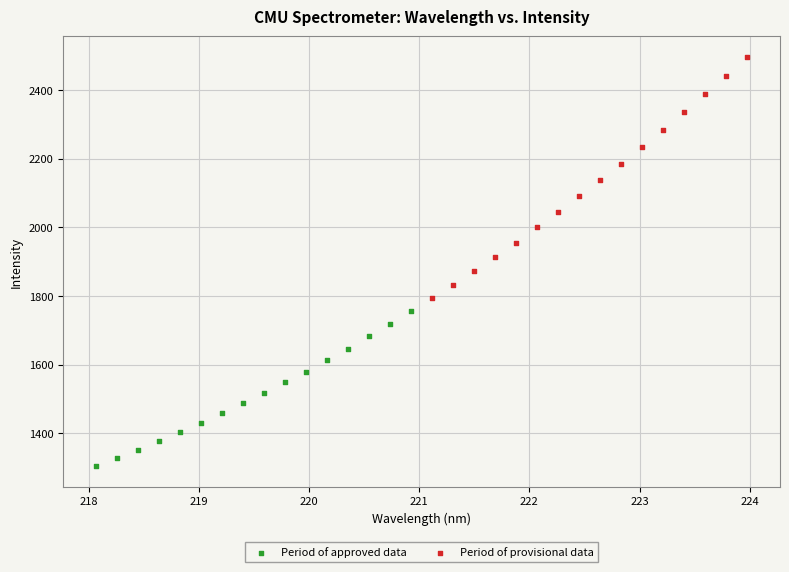

Which series contains the lowest Y value?

Period of approved data